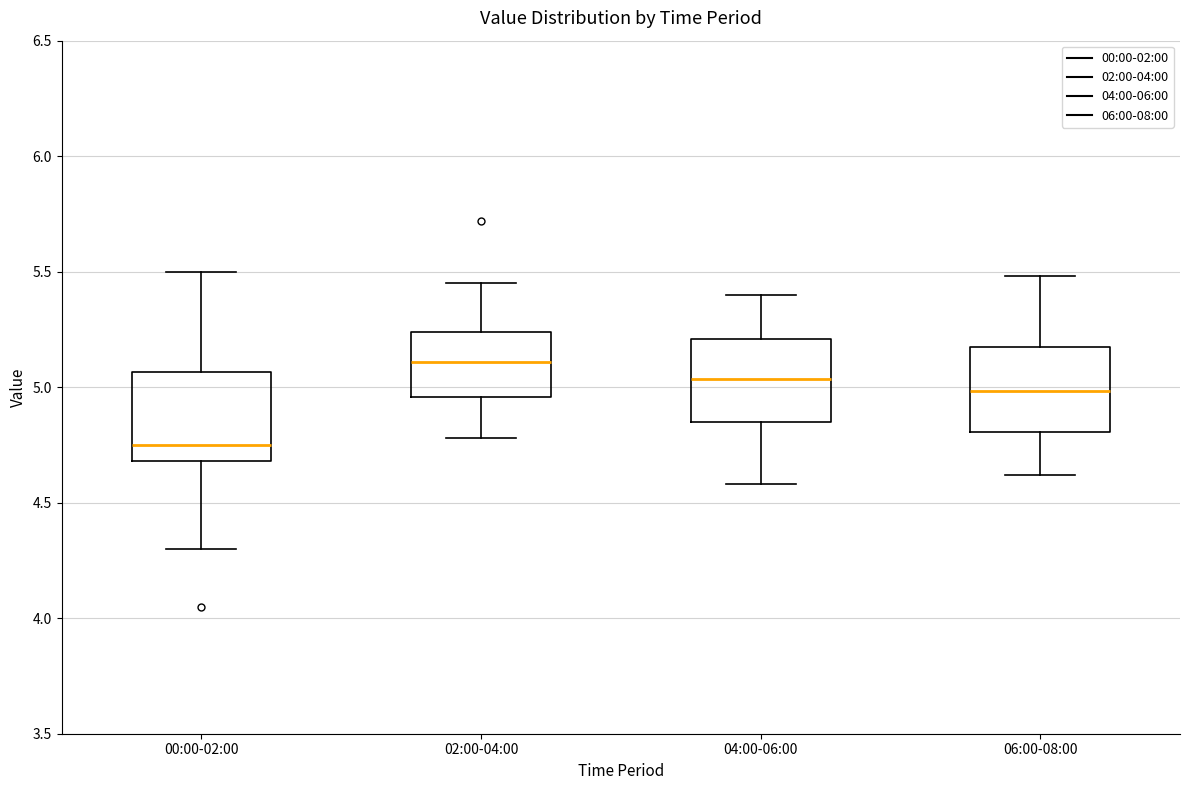

Which box has the highest median line?

02:00-04:00